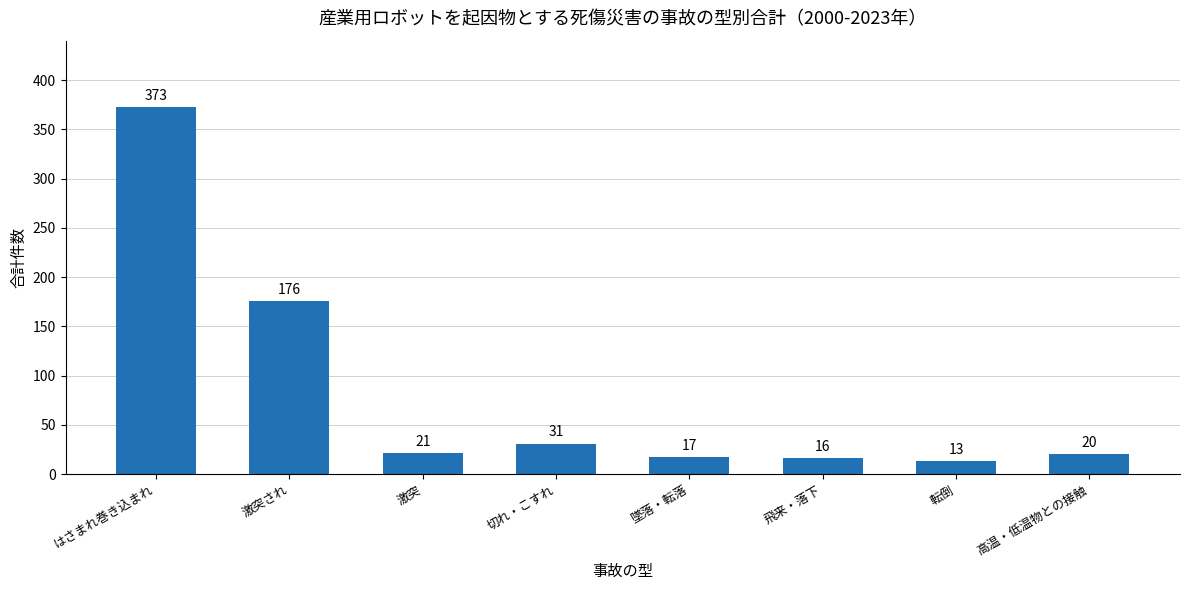

At which label is the value closest to 193?

激突され